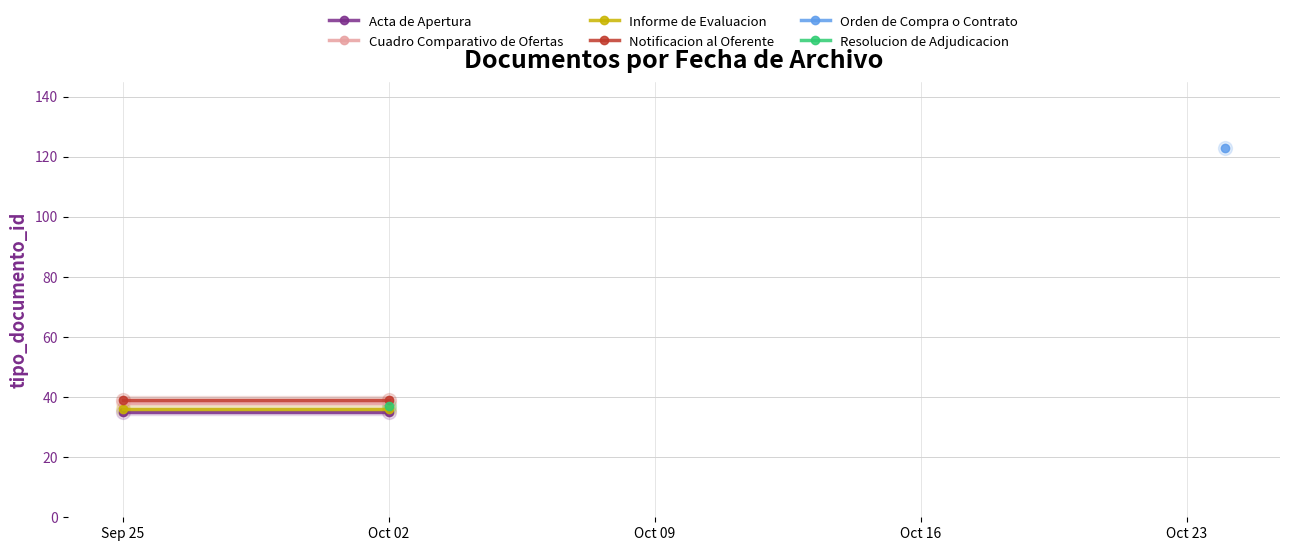

At which label is Informe de Evaluacion closest to 36?

Sep 25